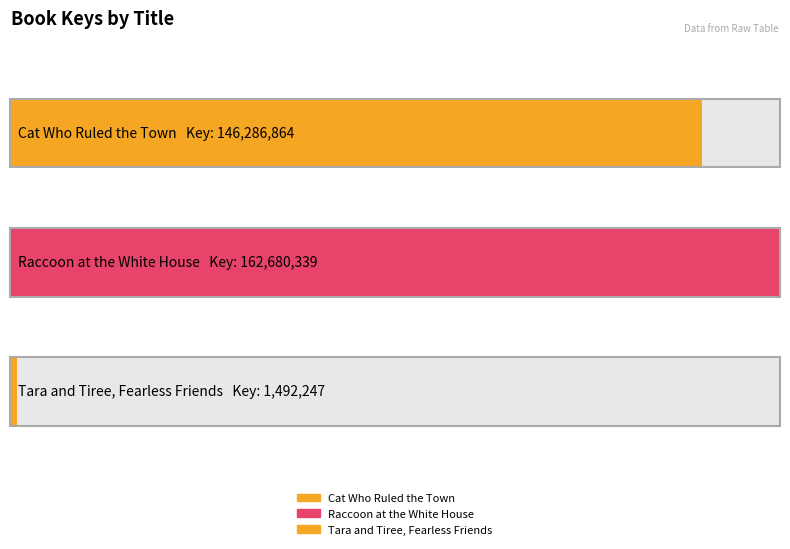

Rank the categories by value from highest to lowest.

Raccoon at the White House, Cat Who Ruled the Town, Tara and Tiree, Fearless Friends